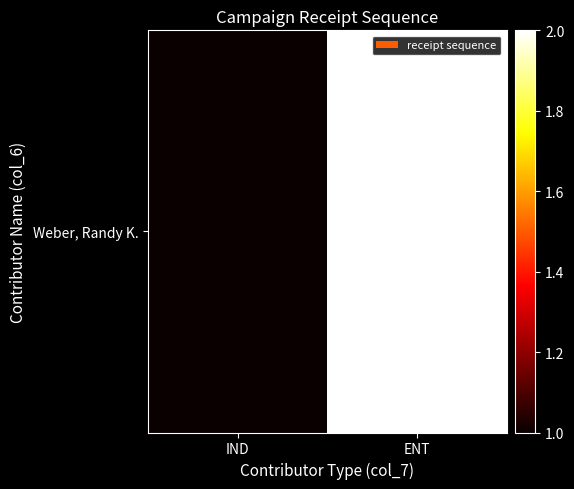

What is the change in value from IND to ENT?

+1